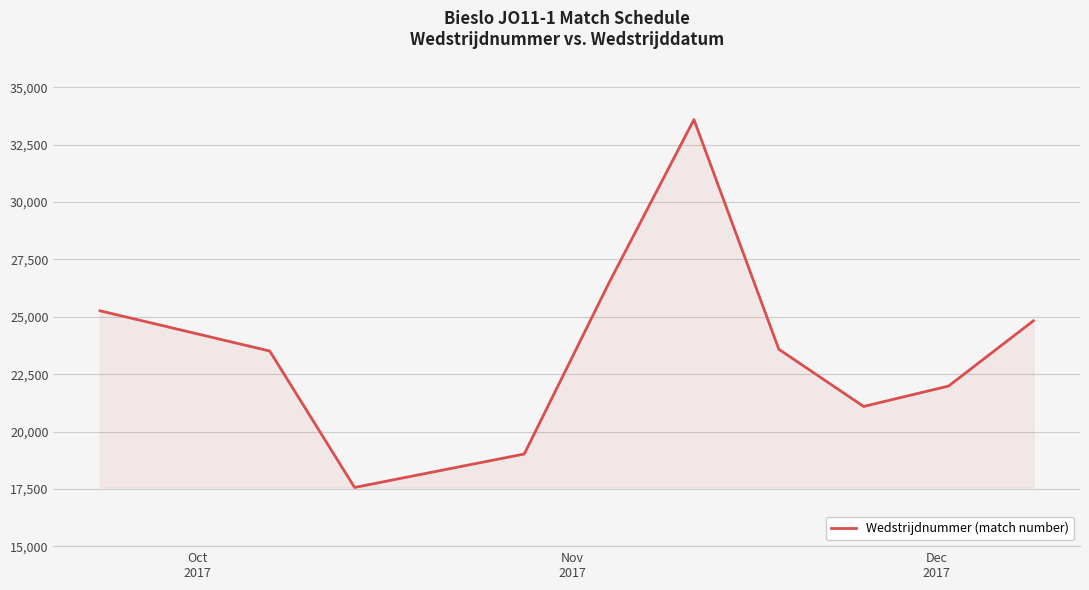

What is the greatest value displayed?

33589